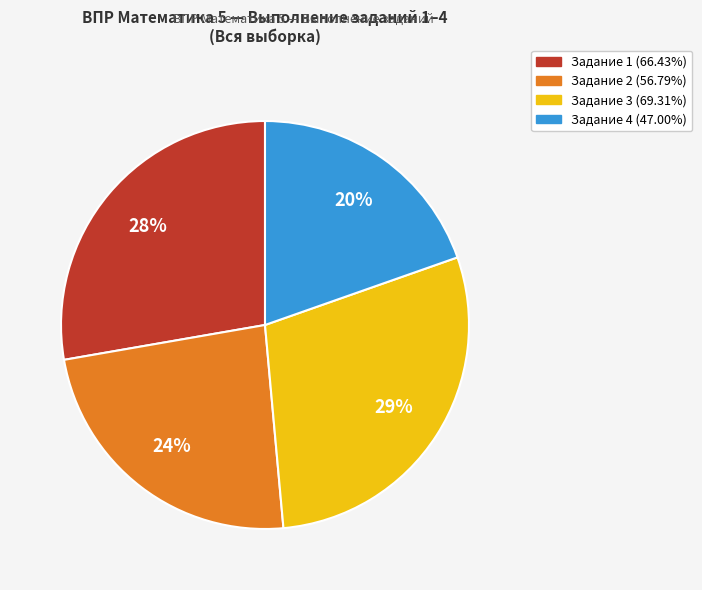

How many segments does this pie chart have?

4